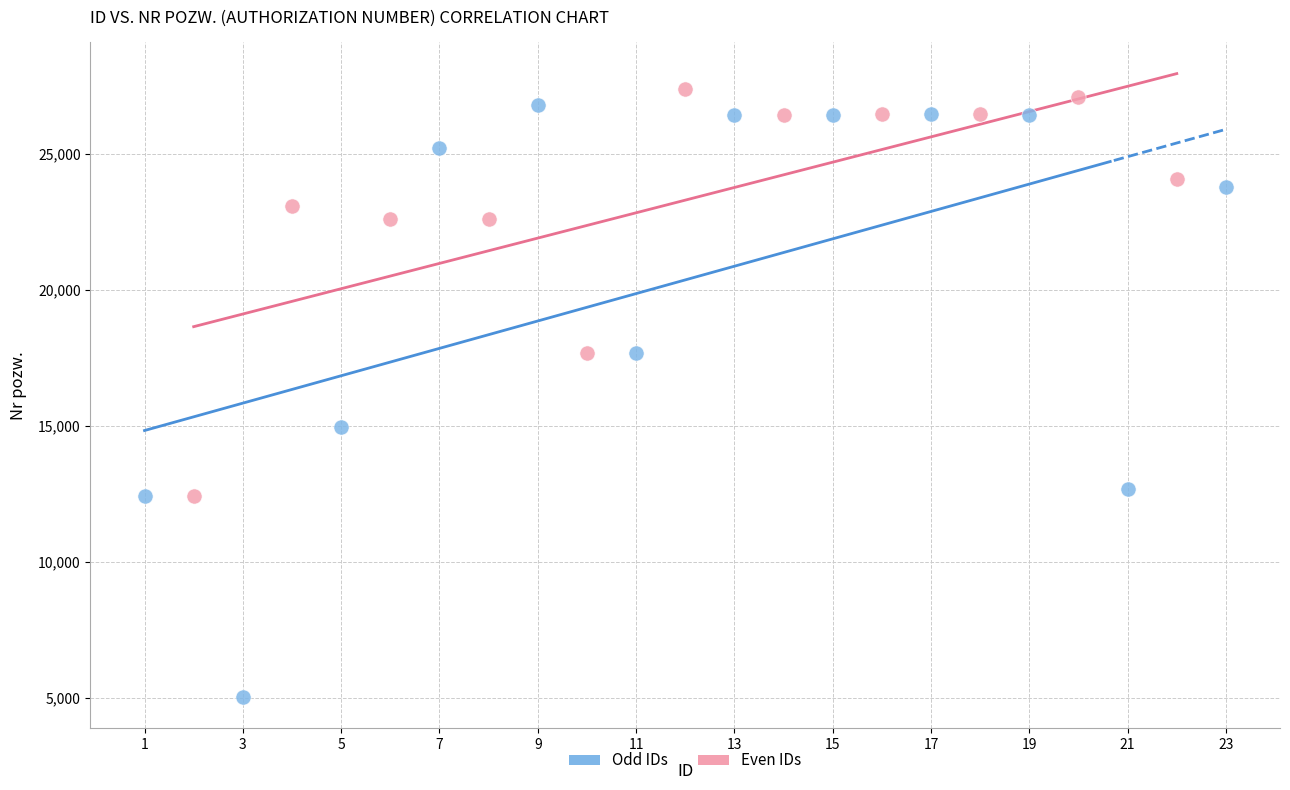

Which series contains the lowest Y value?

Odd IDs